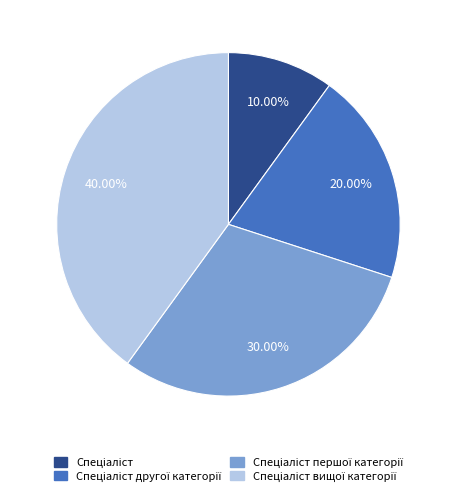

Does any single category account for the majority?

No